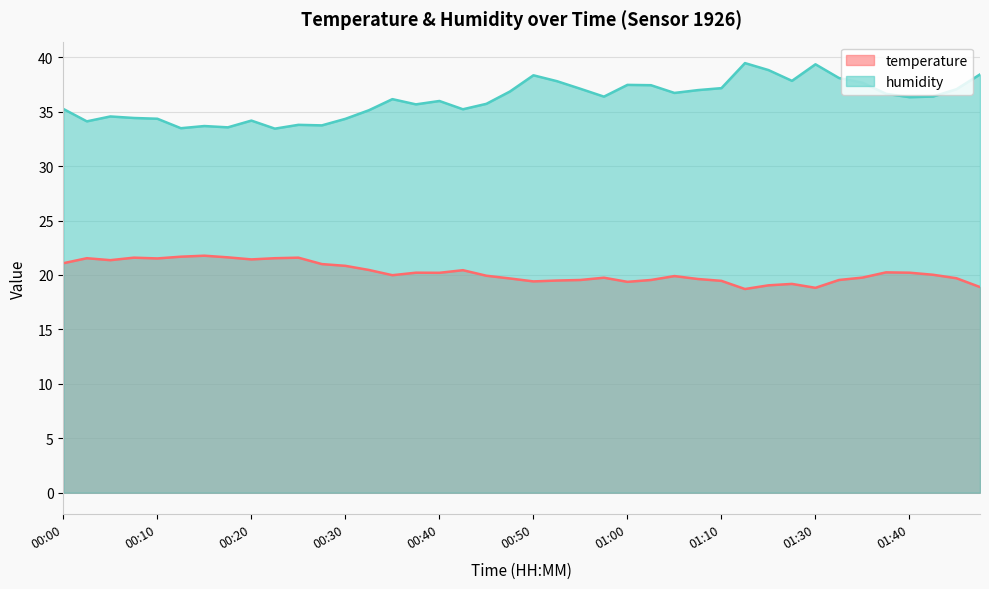

How many data points in humidity are less than 36?

18